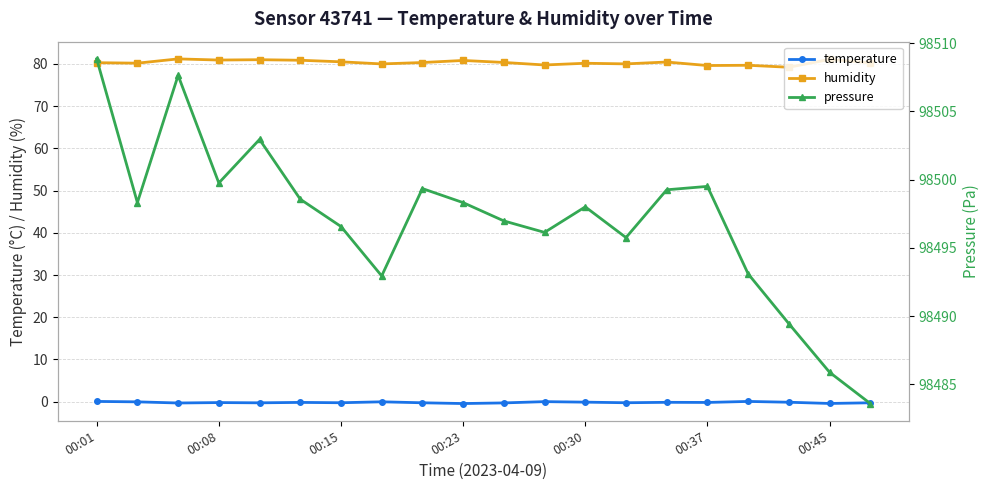

The value of pressure at 8 is 98499.3. True or false?

True